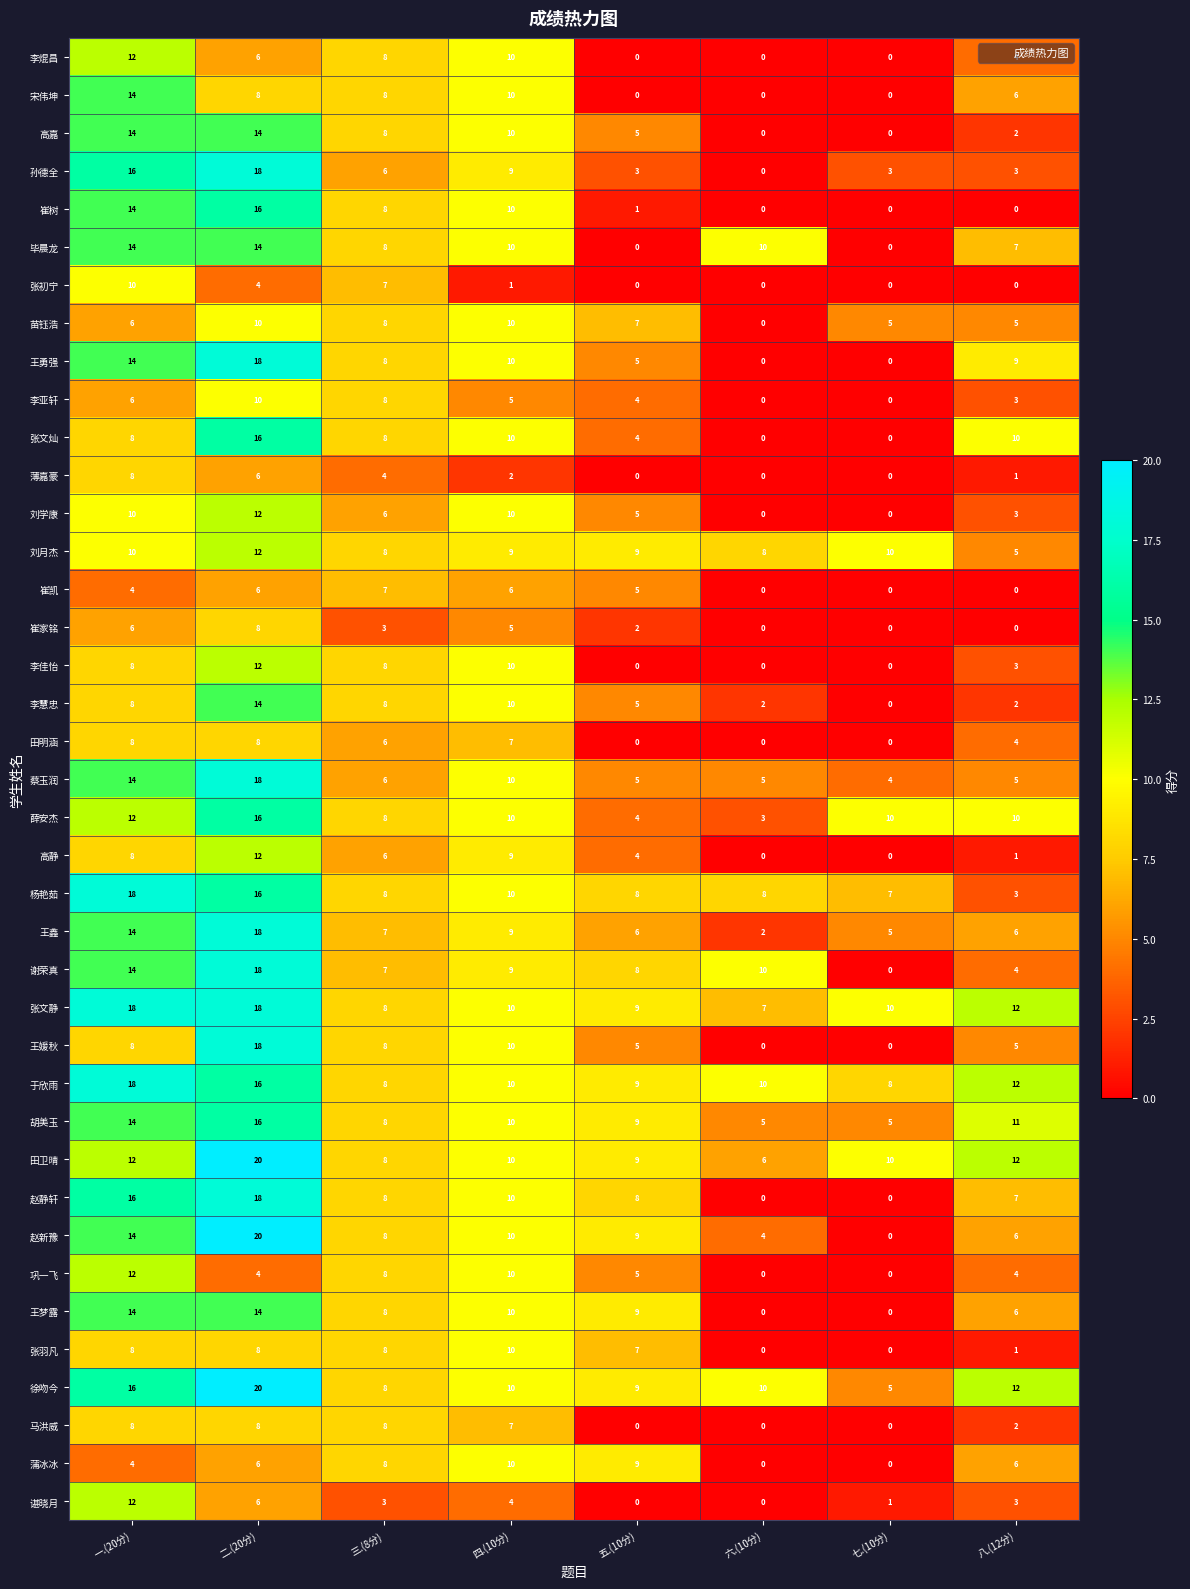

What is the sum of the 田卫晴 values at 六.(10分) and 四.(10分)?

16